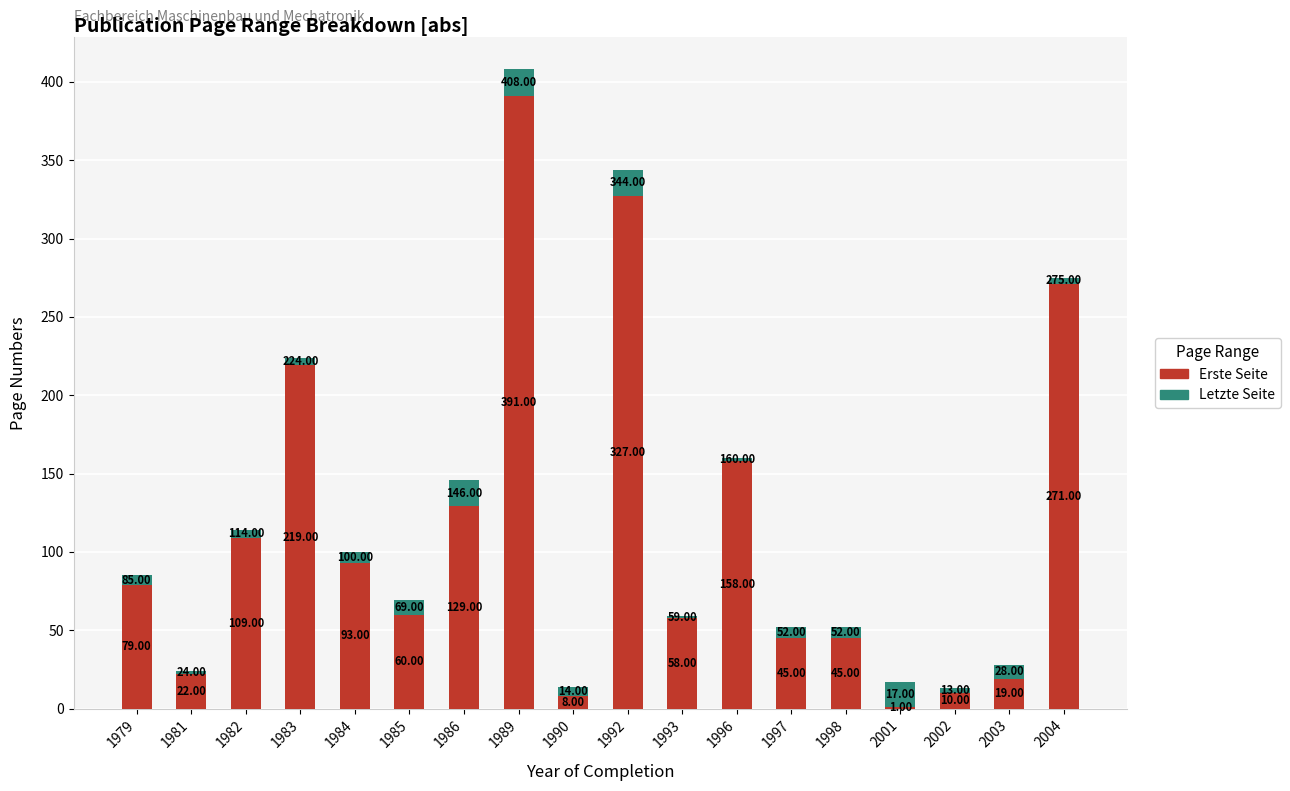

At which category is the sum across all series the highest?

1989